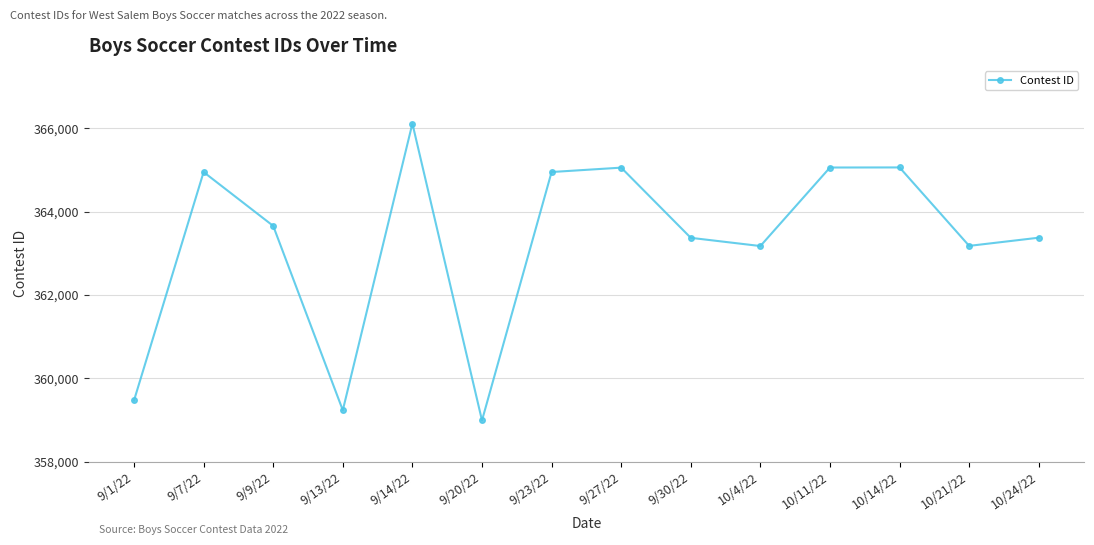

Approximately how many times larger is the value at 9/1/22 compared to 9/30/22?

1.0